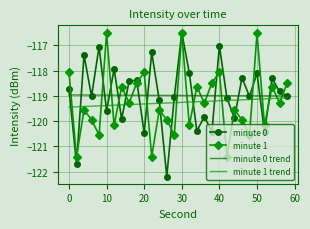

What are all the series names shown in the legend?

minute 0, minute 1, minute 0 trend, minute 1 trend